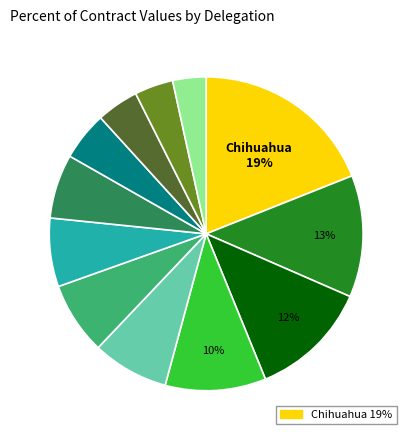

To the nearest percent, what is the difference between the largest and smallest slice percentages?

16%